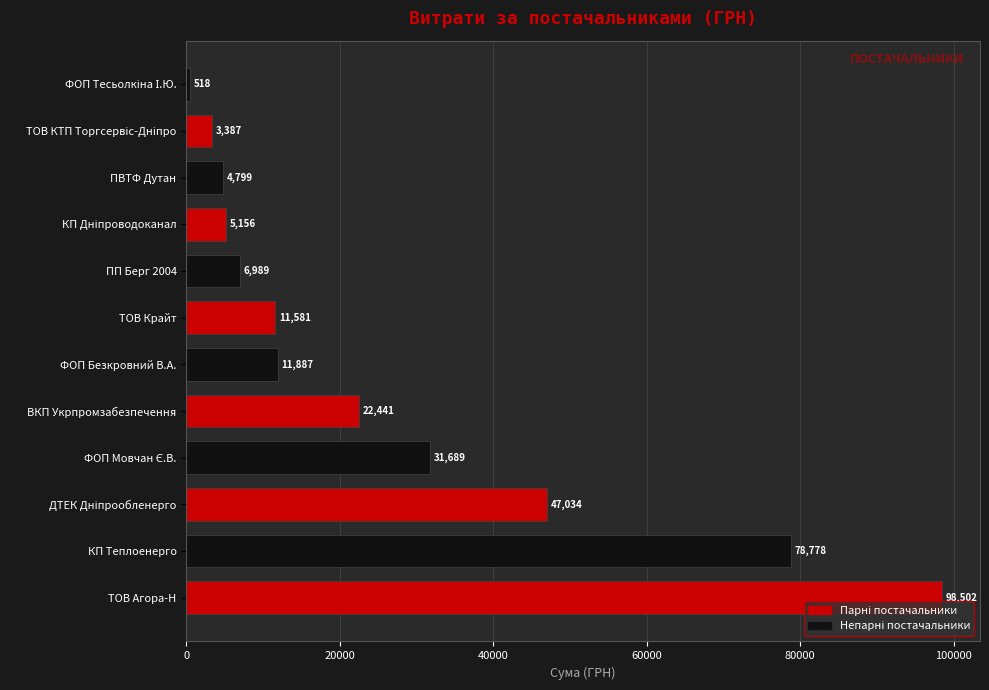

The chart shows a value of 8126.0 at ПВТФ Дутан. True or false?

False